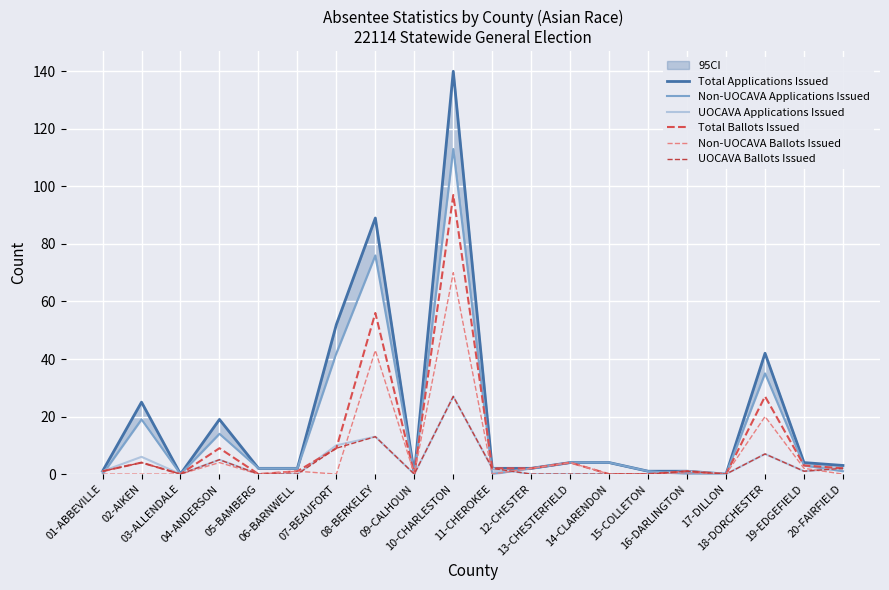

Which series changed the most between 12-CHESTER and 20-FAIRFIELD?

UOCAVA Applications Issued